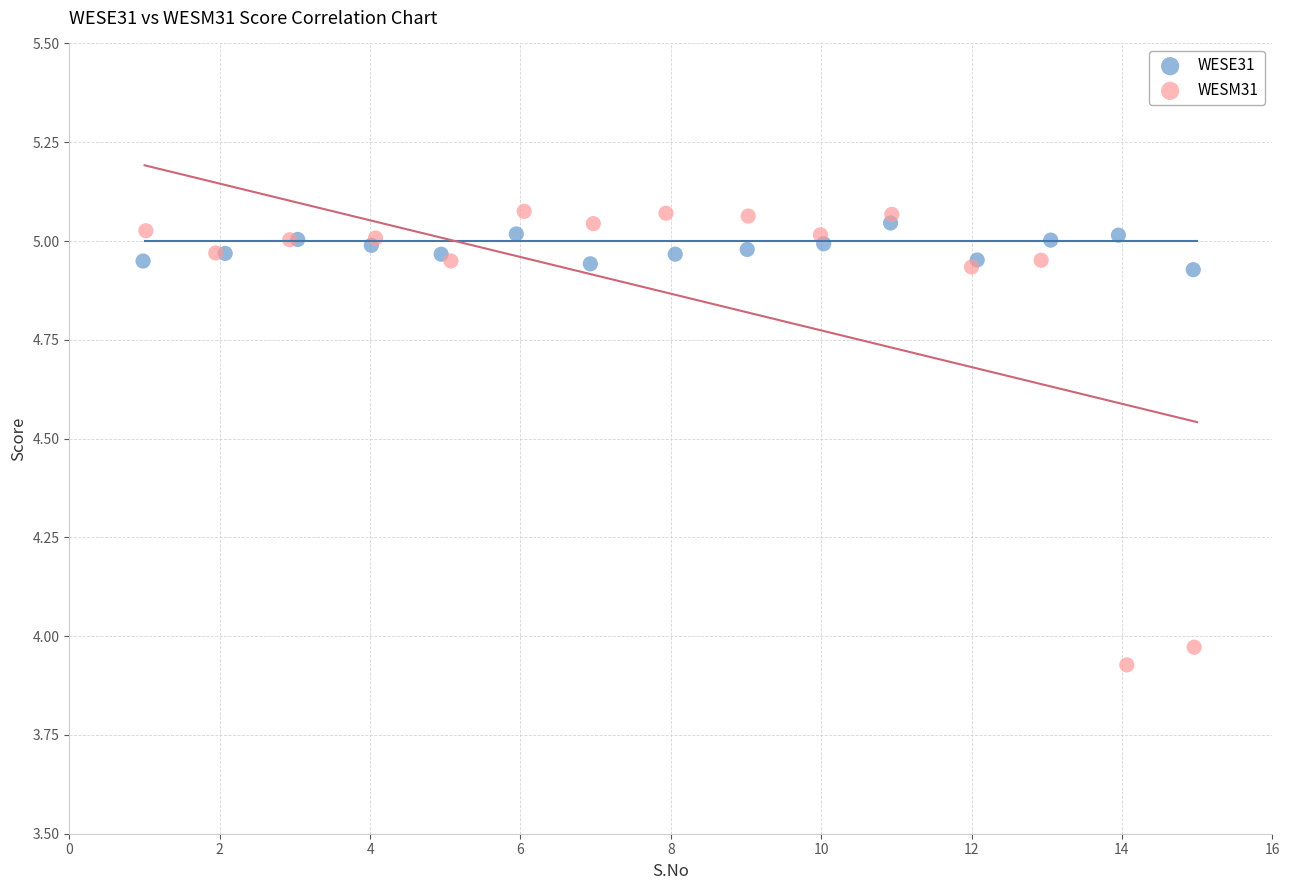

Which series reaches the maximum Y coordinate?

WESM31